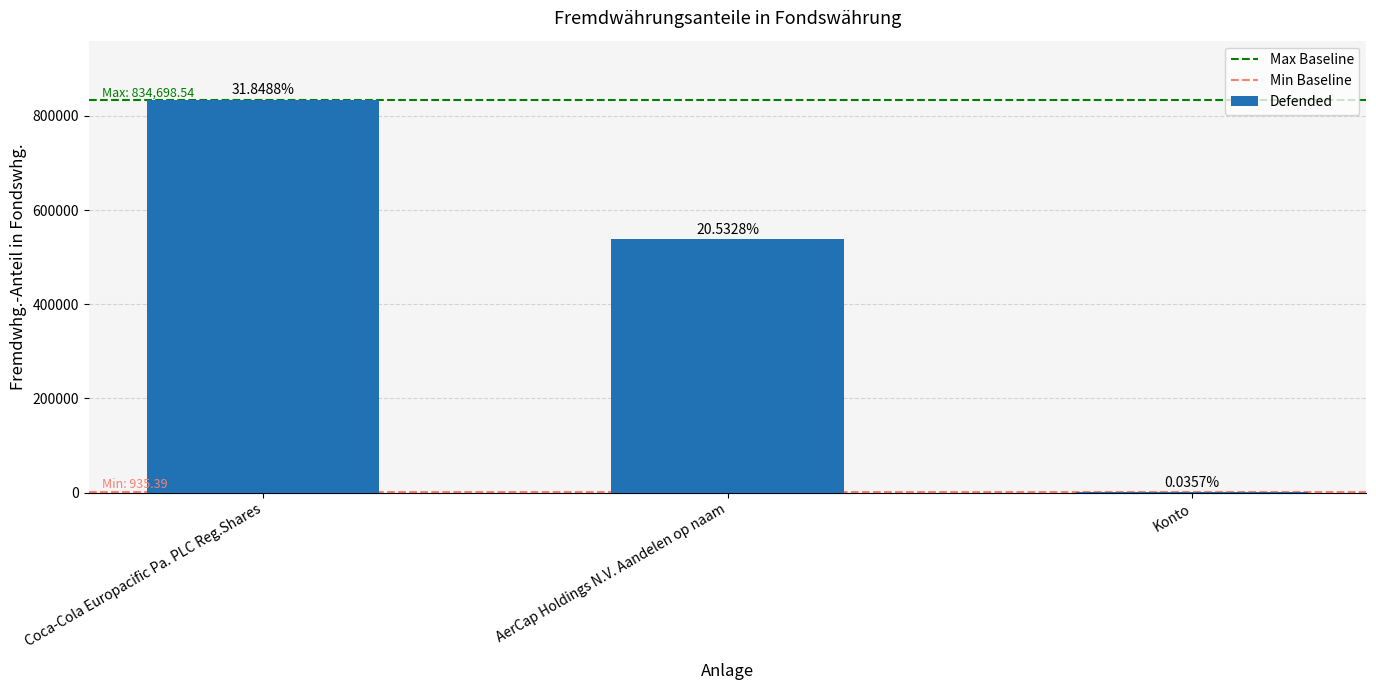

List the labels in order of value, largest first.

Coca-Cola Europacific Pa. PLC Reg.Shares, AerCap Holdings N.V. Aandelen op naam, Konto